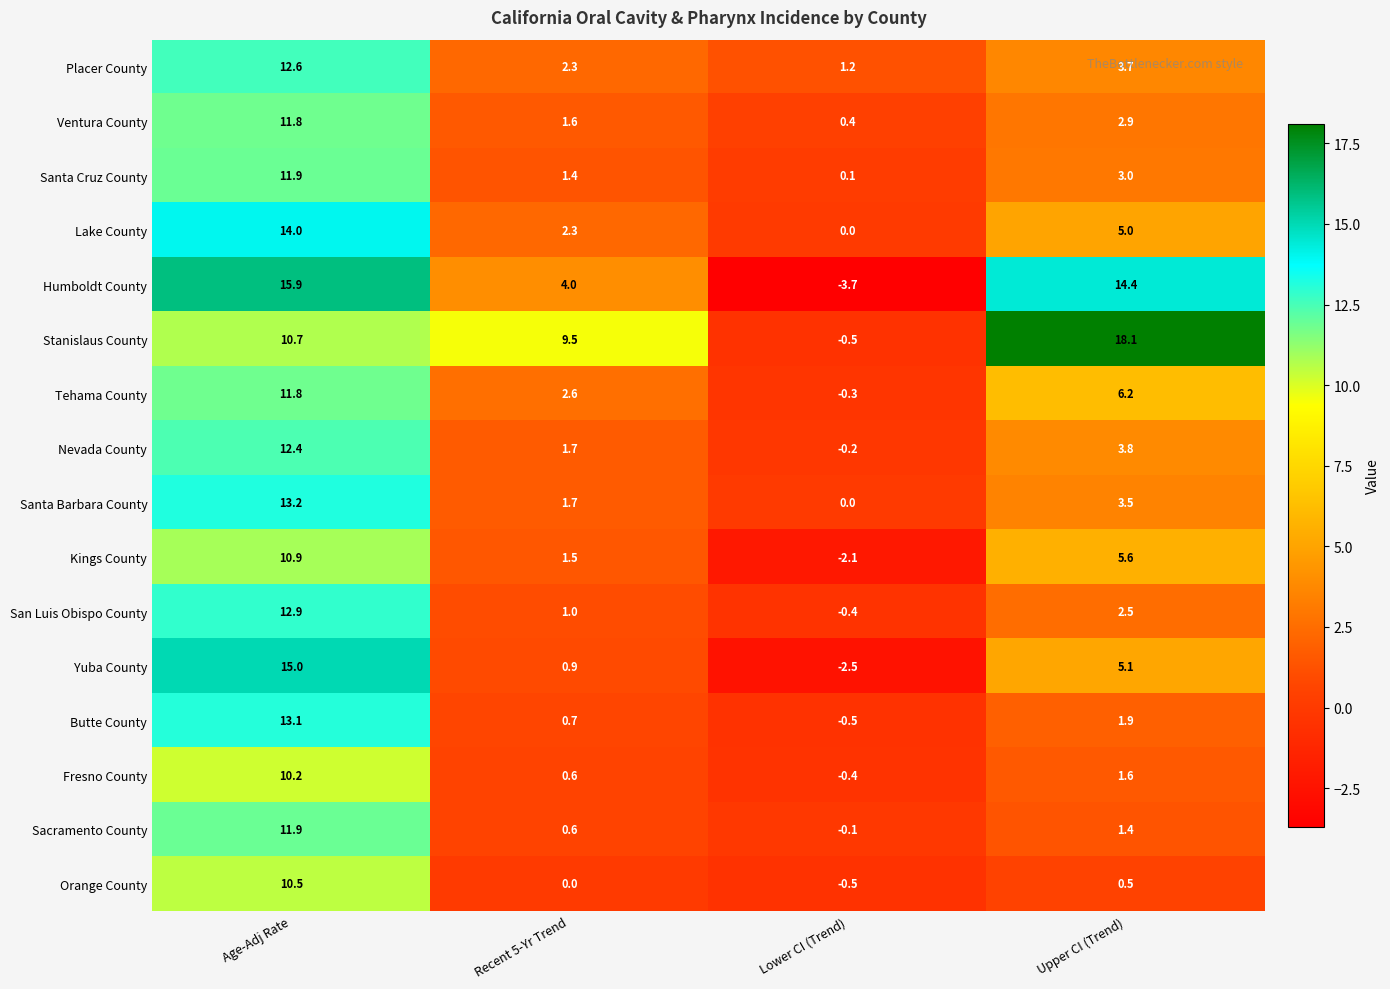

How many negative values does the Stanislaus County series have?

1